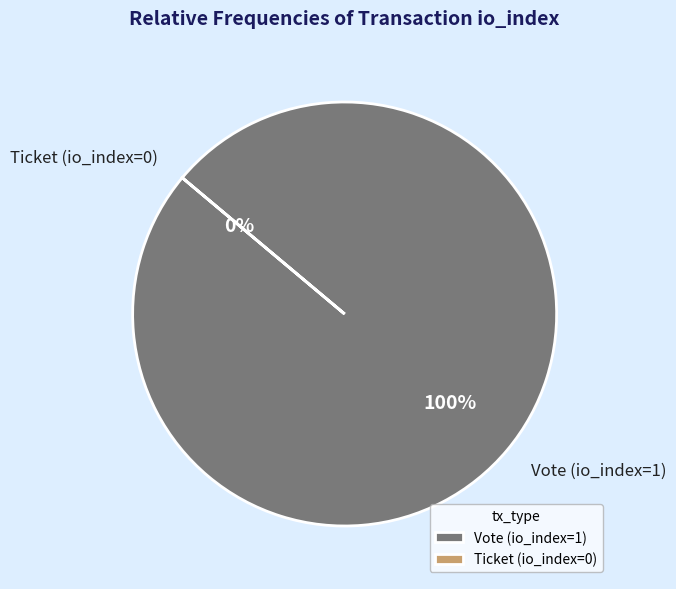

To the nearest percent, what is the average slice percentage?

50%